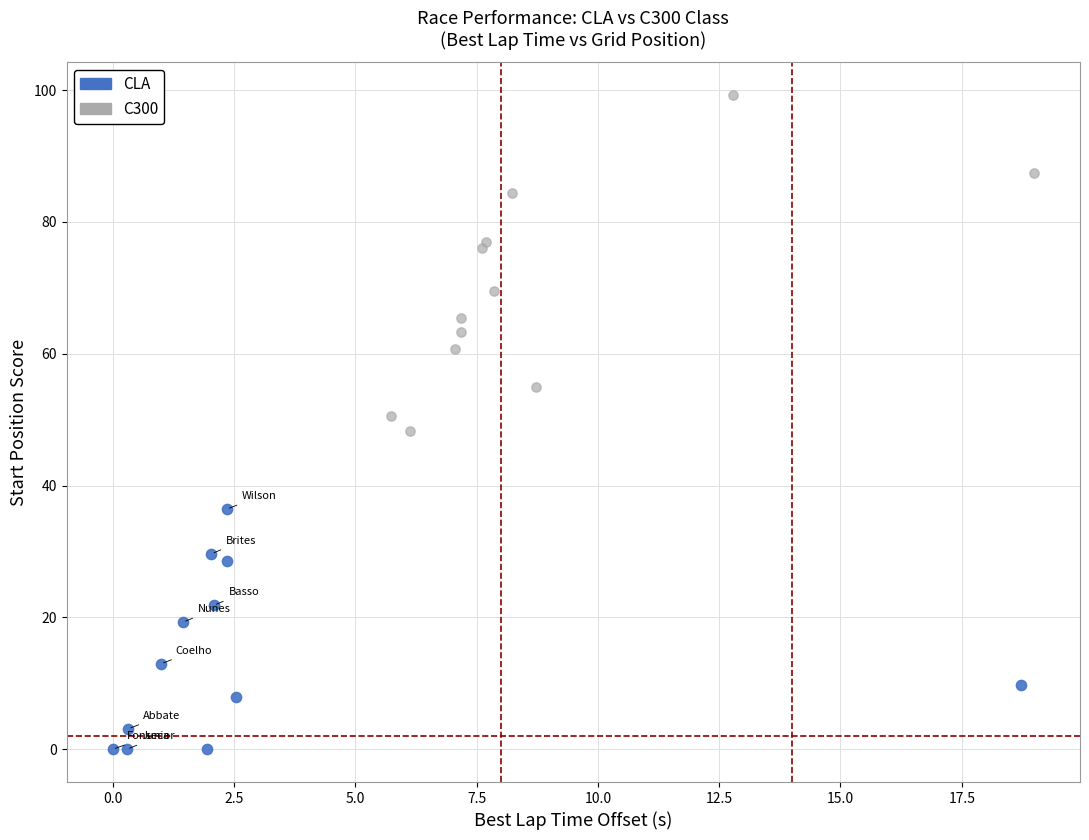

Which series reaches the maximum Y coordinate?

C300